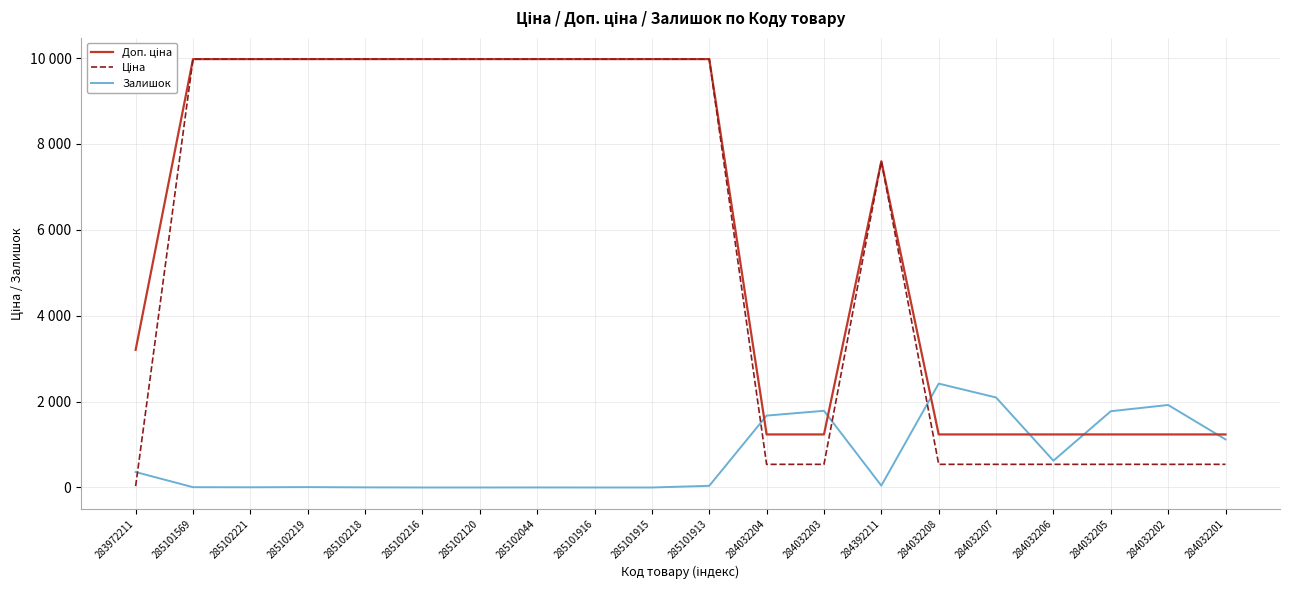

The value of Доп. ціна at 284032206 is 1235.4. True or false?

True